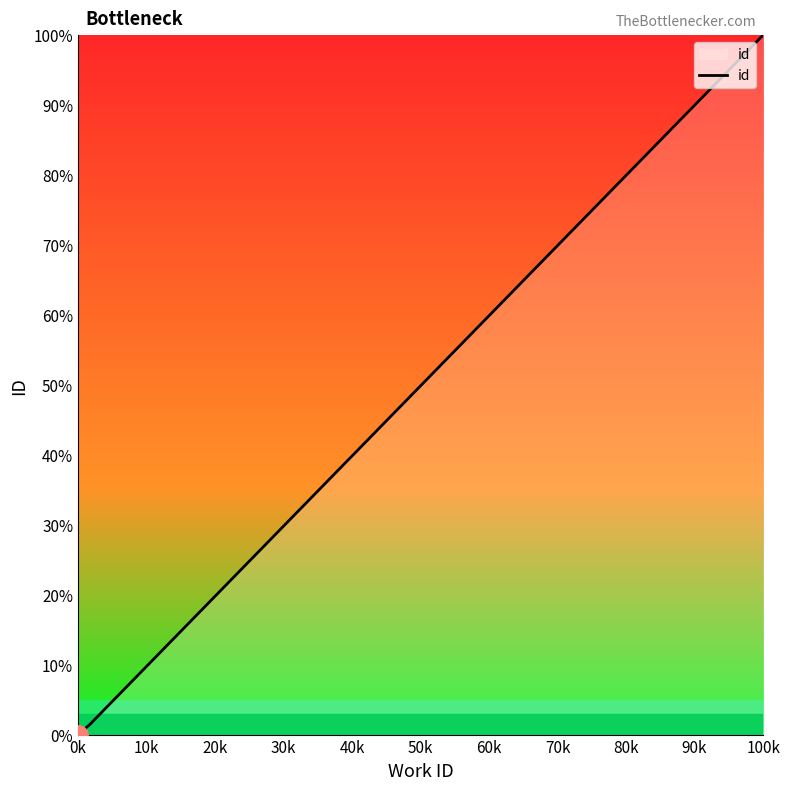

What is the difference between the maximum and minimum values?

100.0